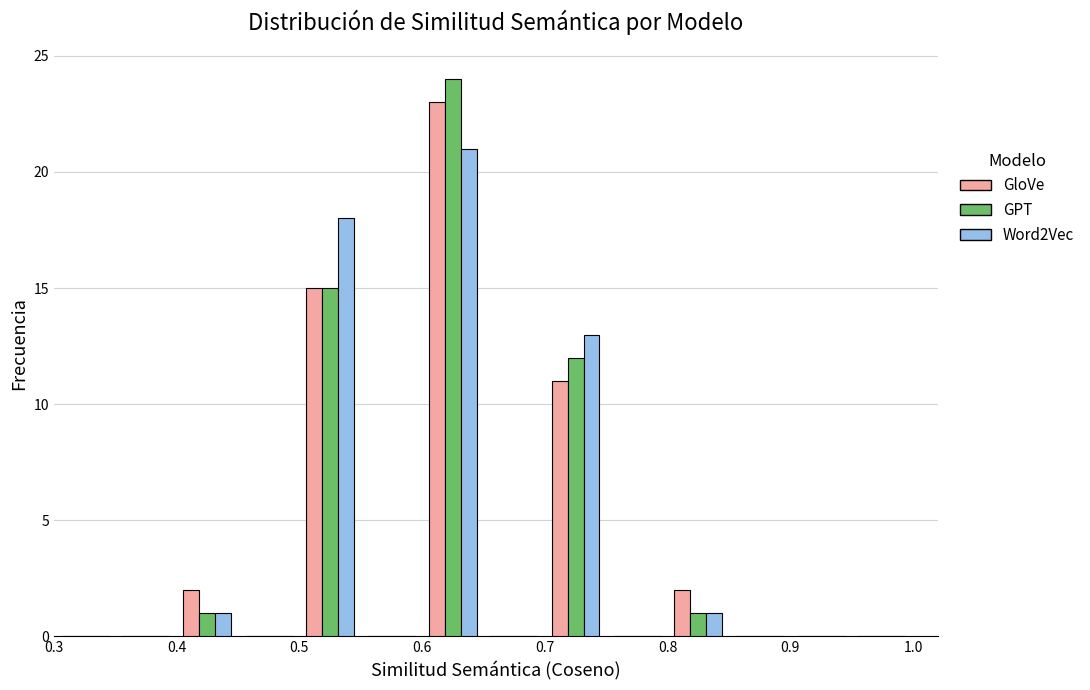

Reading left to right, transcribe this chart: for each range on the x-axis, give the height of each series' bar. The values are not printed on the chart, so give them approximately, as read against the axis.

0.30 to 0.35: GloVe=0	GPT=0	Word2Vec=0
0.35 to 0.40: GloVe=0	GPT=0	Word2Vec=0
0.40 to 0.45: GloVe=2	GPT=1	Word2Vec=1
0.45 to 0.50: GloVe=0	GPT=0	Word2Vec=0
0.50 to 0.55: GloVe=15	GPT=15	Word2Vec=18
0.55 to 0.60: GloVe=0	GPT=0	Word2Vec=0
0.60 to 0.65: GloVe=23	GPT=24	Word2Vec=21
0.65 to 0.70: GloVe=0	GPT=0	Word2Vec=0
0.70 to 0.75: GloVe=11	GPT=12	Word2Vec=13
0.75 to 0.80: GloVe=0	GPT=0	Word2Vec=0
0.80 to 0.85: GloVe=2	GPT=1	Word2Vec=1
0.85 to 0.90: GloVe=0	GPT=0	Word2Vec=0
0.90 to 0.95: GloVe=0	GPT=0	Word2Vec=0
0.95 to 1.00: GloVe=0	GPT=0	Word2Vec=0